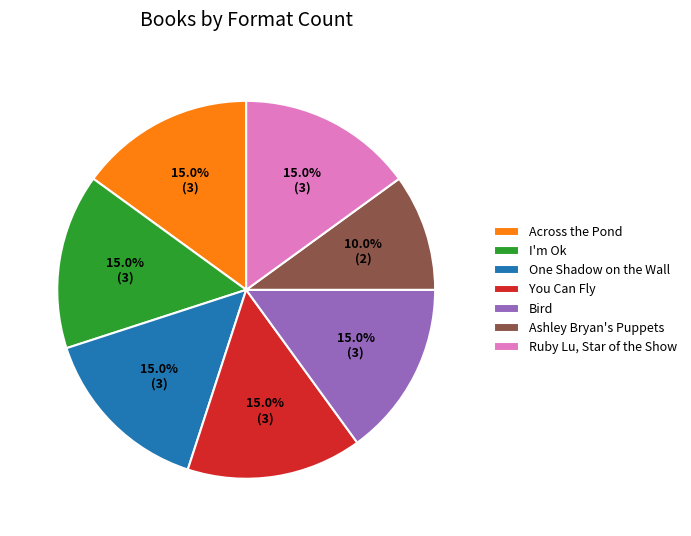

How much of the chart is everything except Ruby Lu, Star of the Show?

85.0%